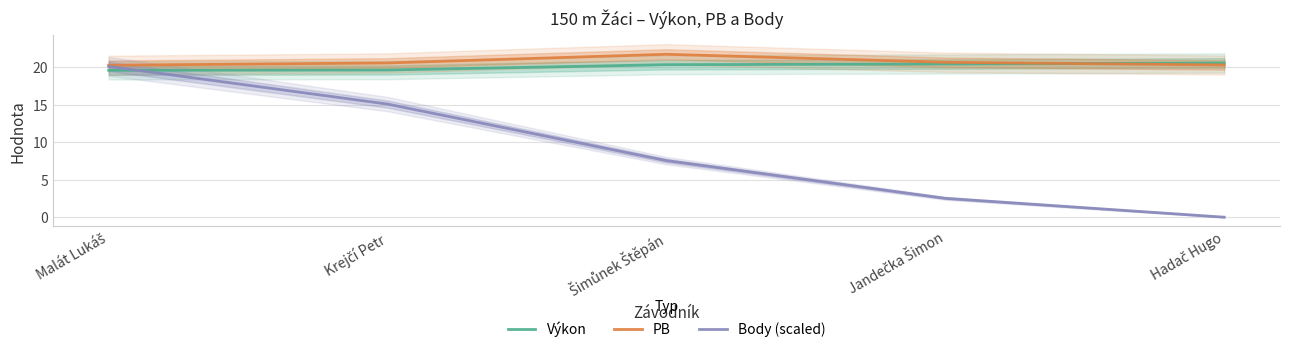

What is the highest value of the Body (scaled) series?

20.1